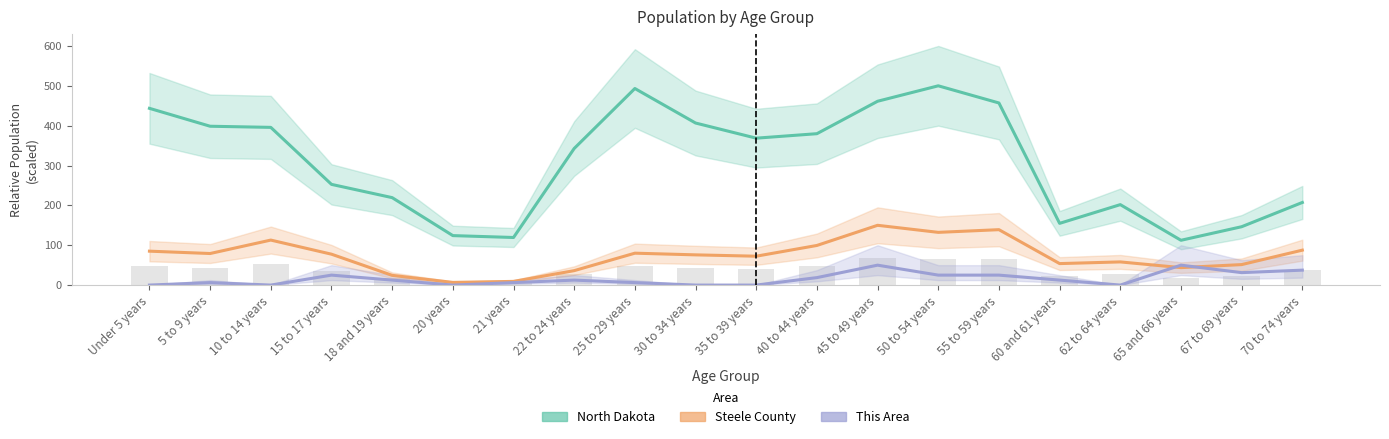

Which series has the widest spread of values?

North Dakota